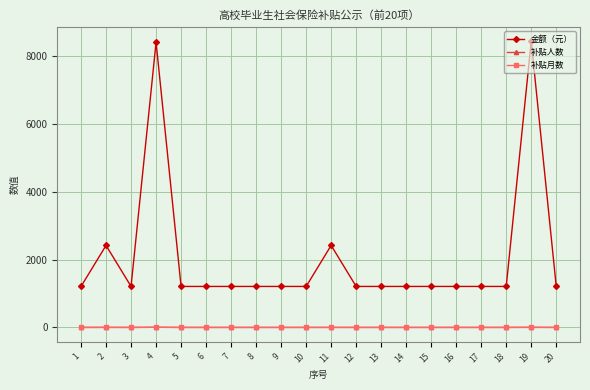

What is the value of the 补贴月数 point at the 2nd from the left?

2.0